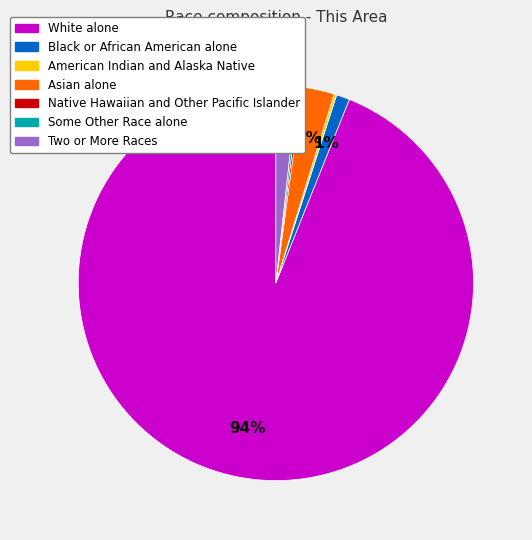

Which has a higher value, Two or More Races or Black or African American alone?

Two or More Races